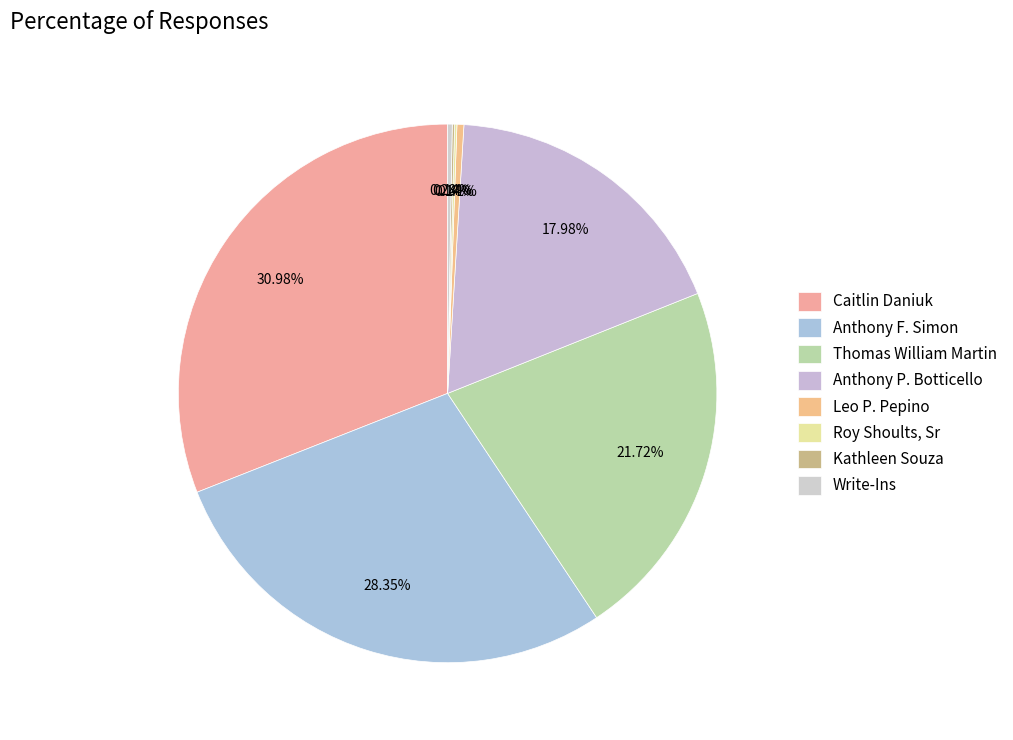

Which slice is the smallest?

Roy Shoults, Sr